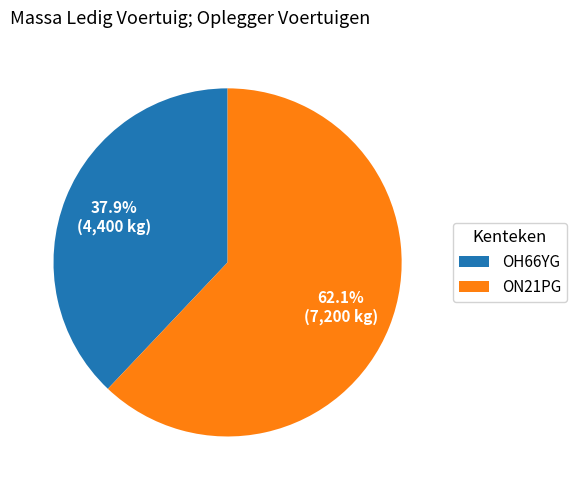

True or false: OH66YG accounts for 51% of the total.

False